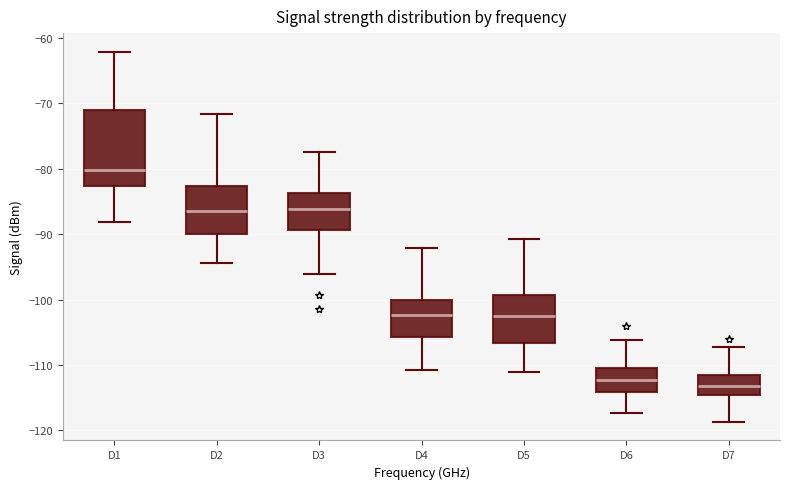

Reading left to right, read every box against the y-axis: the position of its median line, the range the box covers, and the ends of its whiskers. The values are not printed on the chart, so give them approximately, as read against the axis.

D1: median -80, box -83 to -71, whiskers -88 to -62
D2: median -86, box -90 to -83, whiskers -94 to -72
D3: median -86, box -89 to -84, whiskers -96 to -77
D4: median -102, box -106 to -100, whiskers -111 to -92
D5: median -102, box -107 to -99, whiskers -111 to -91
D6: median -112, box -114 to -110, whiskers -117 to -106
D7: median -113, box -115 to -111, whiskers -119 to -107